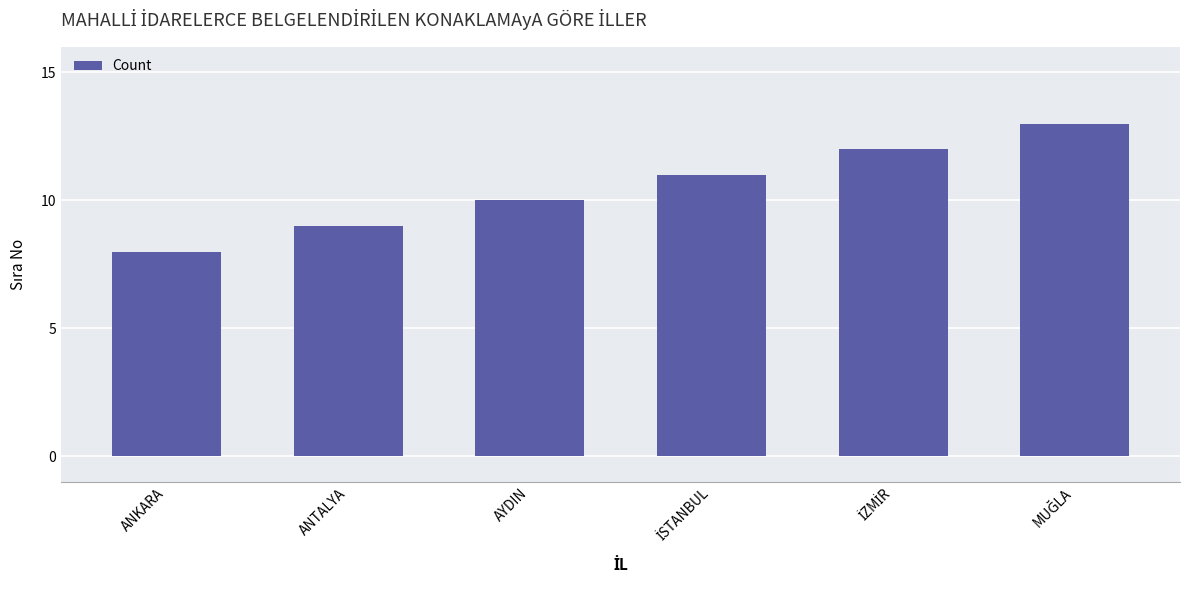

At which category does the chart reach its minimum across all series?

ANKARA